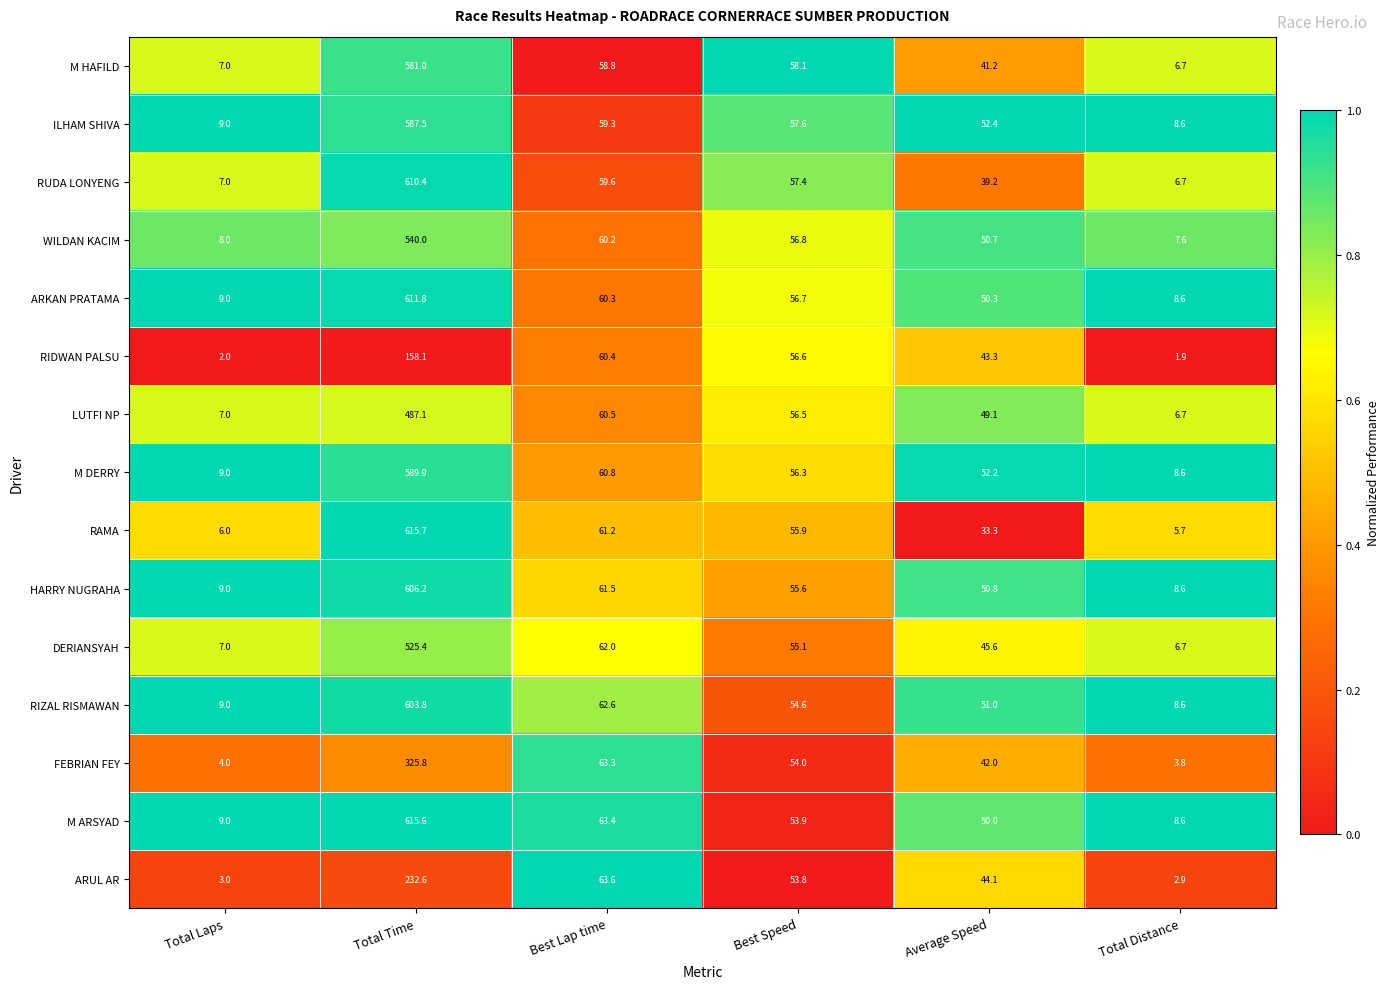

What is the difference between the RAMA values at Average Speed and Total Laps?

27.3